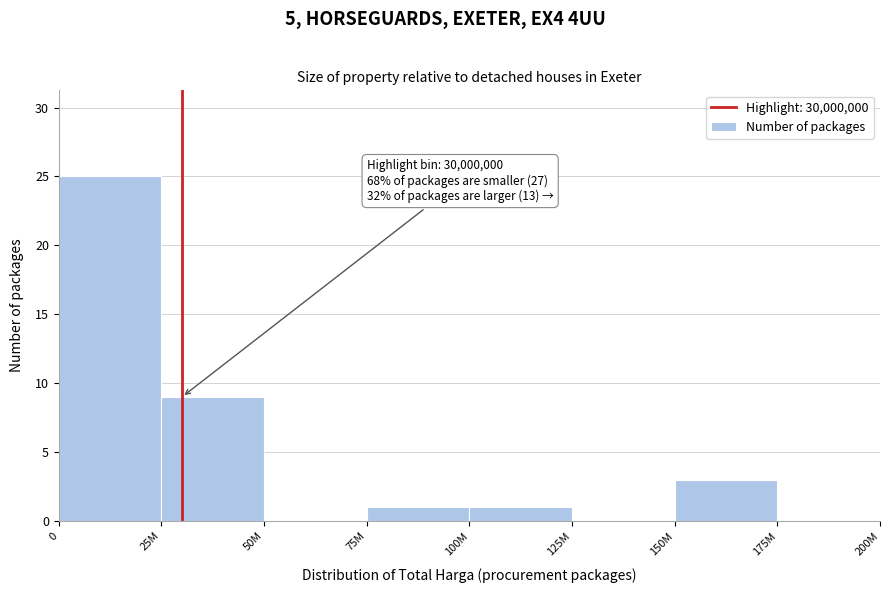

Reading left to right, what are all the values shown in this chart?

0=25	25M=9	50M=0	75M=1	100M=1	125M=0	150M=3	175M=0